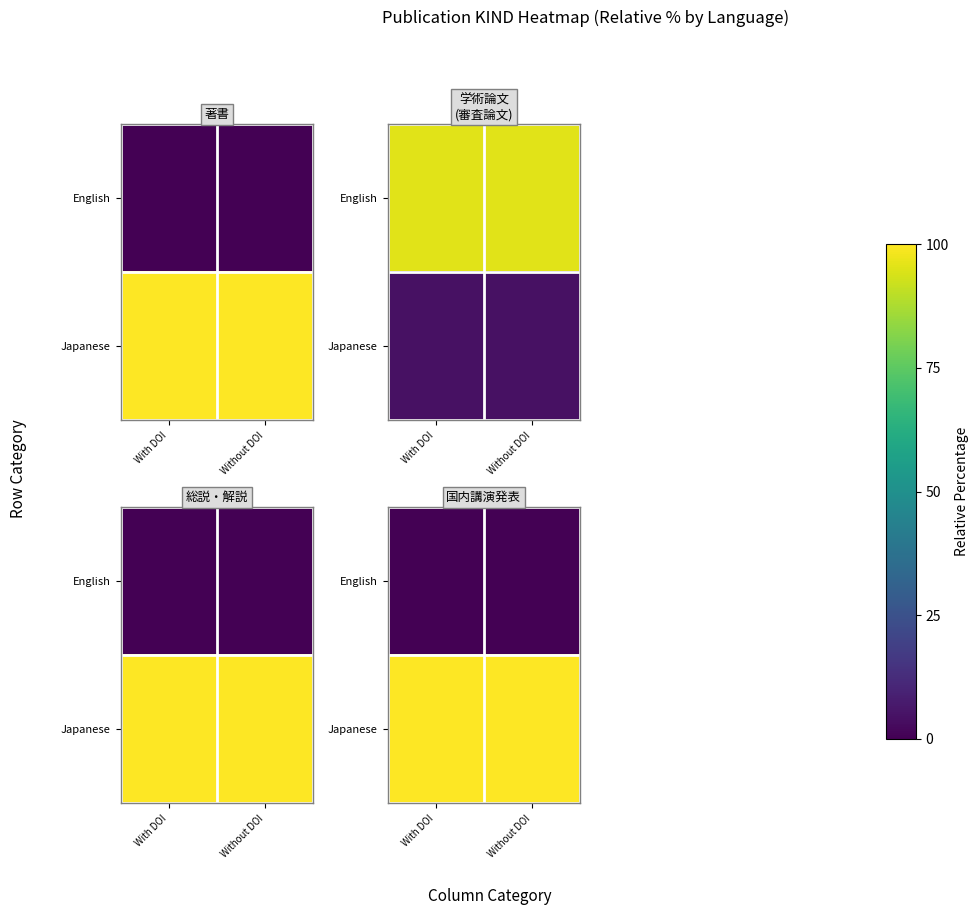

What is the sum of all Japanese values?

200